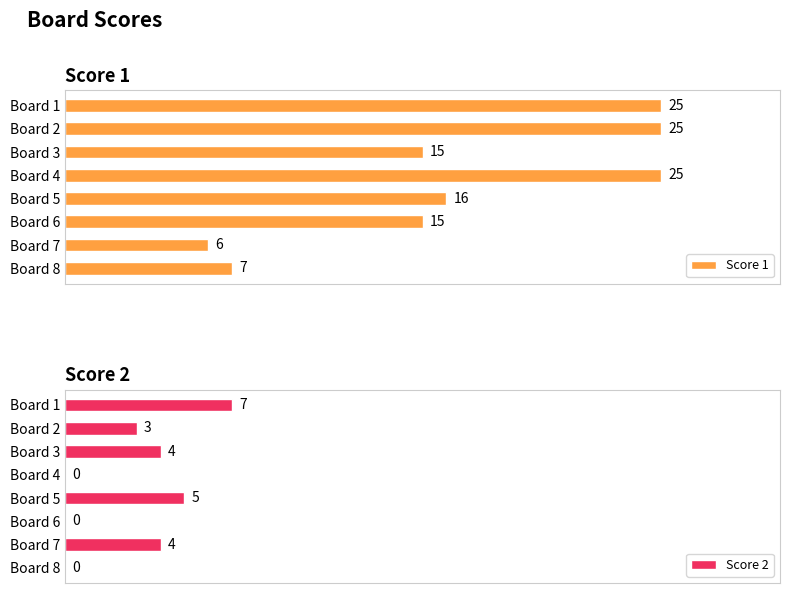

Does the chart contain stacked bars?

No